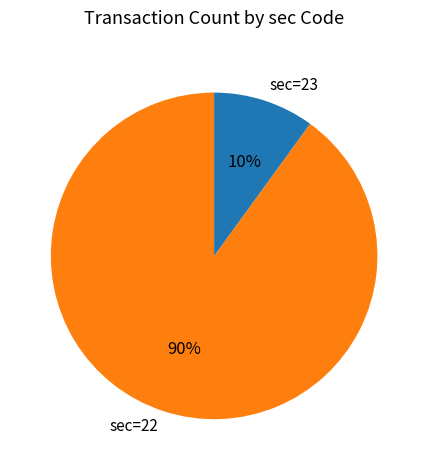

Which has a higher value, sec=22 or sec=23?

sec=22